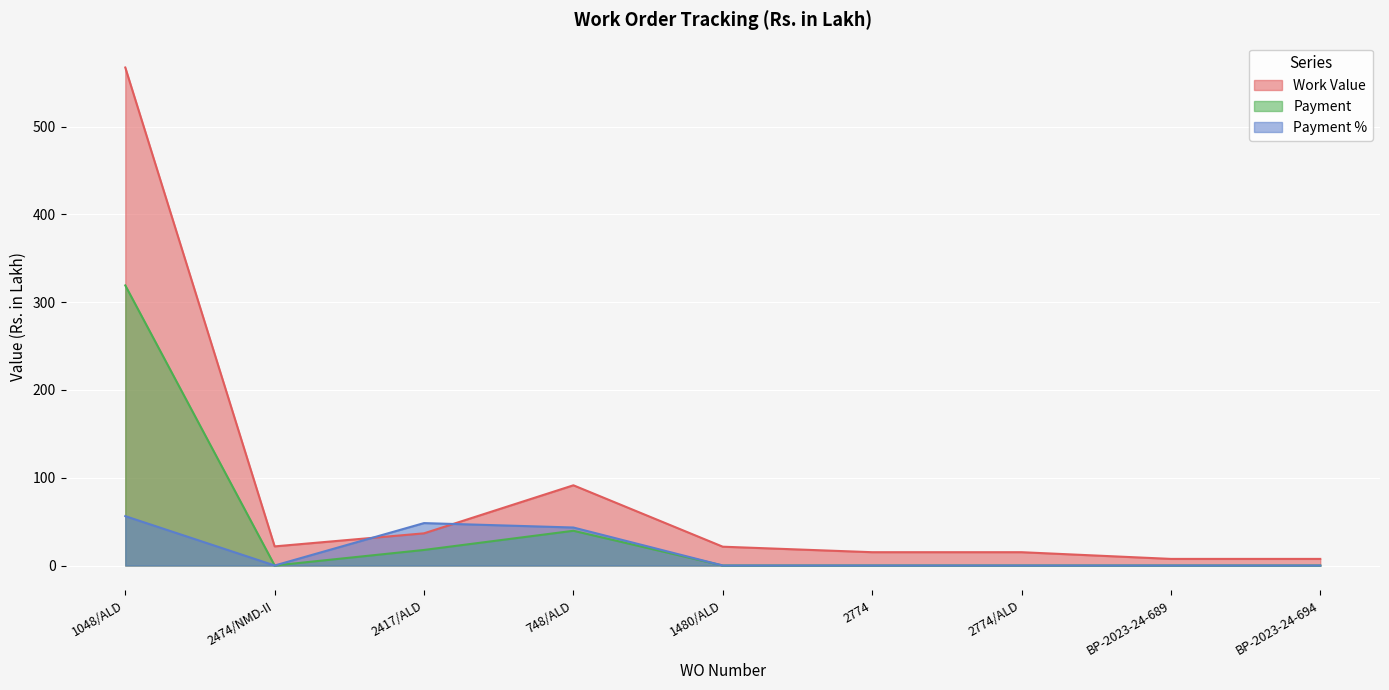

What position from the right is 1480/ALD?

5